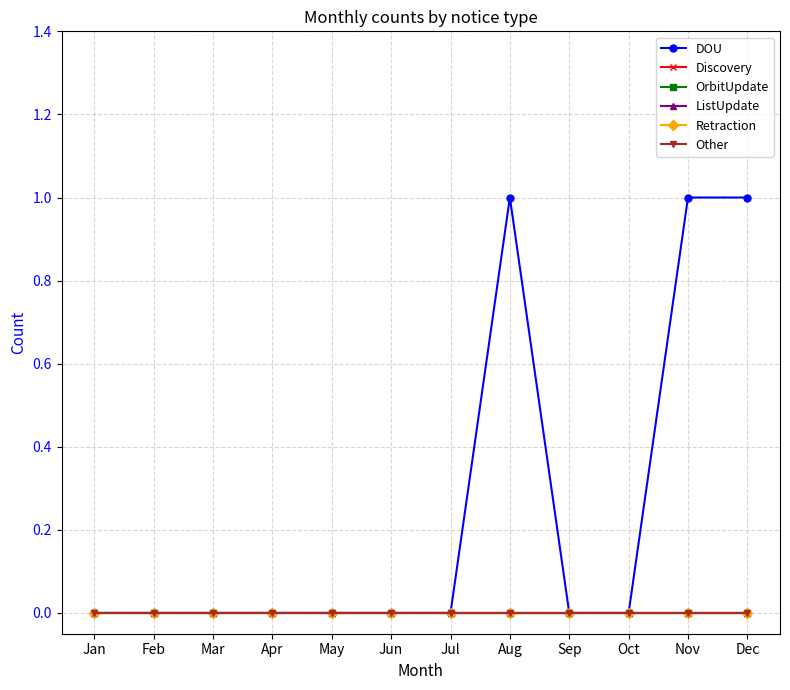

List the labels in order of Other value, smallest first.

Jan, Feb, Mar, Apr, May, Jun, Jul, Aug, Sep, Oct, Nov, Dec